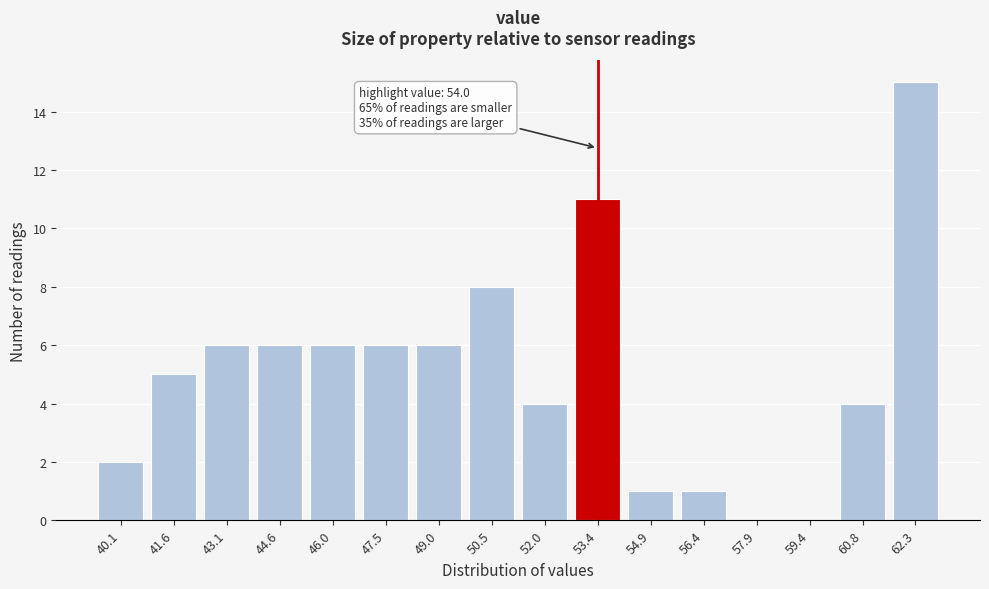

Reading left to right, list all the values displayed in this chart.

40.1=2	41.6=5	43.1=6	44.6=6	46.0=6	47.5=6	49.0=6	50.5=8	52.0=4	53.4=11	54.9=1	56.4=1	57.9=0	59.4=0	60.8=4	62.3=15